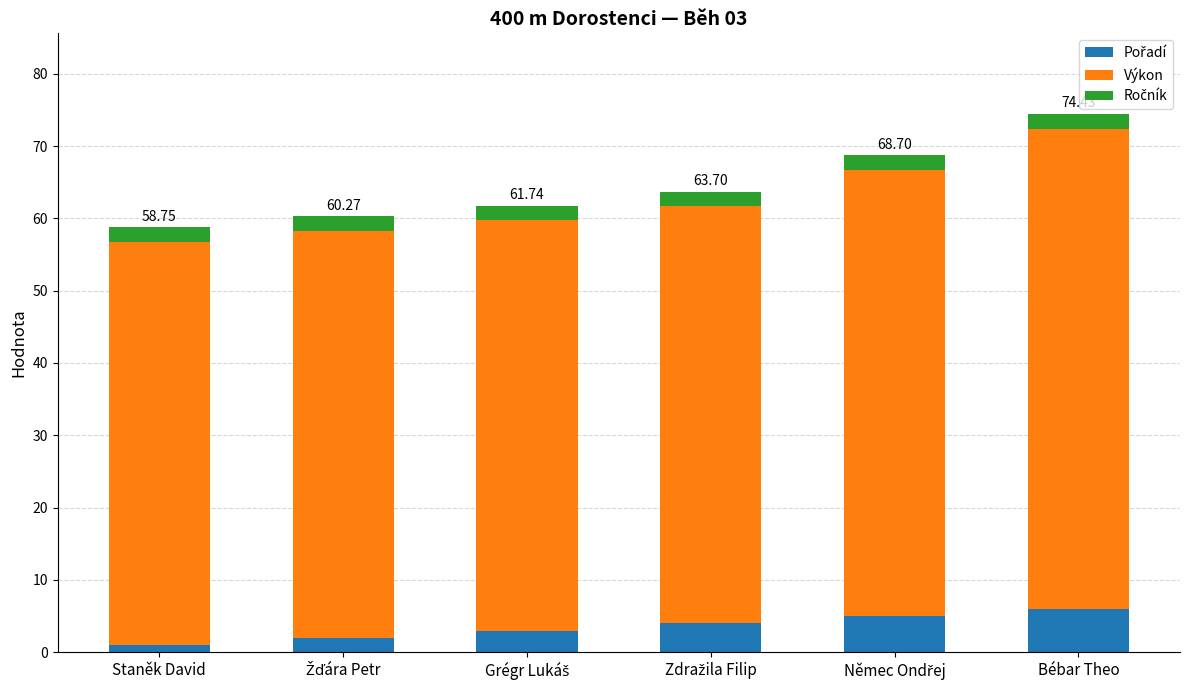

Does the chart contain any negative values?

No